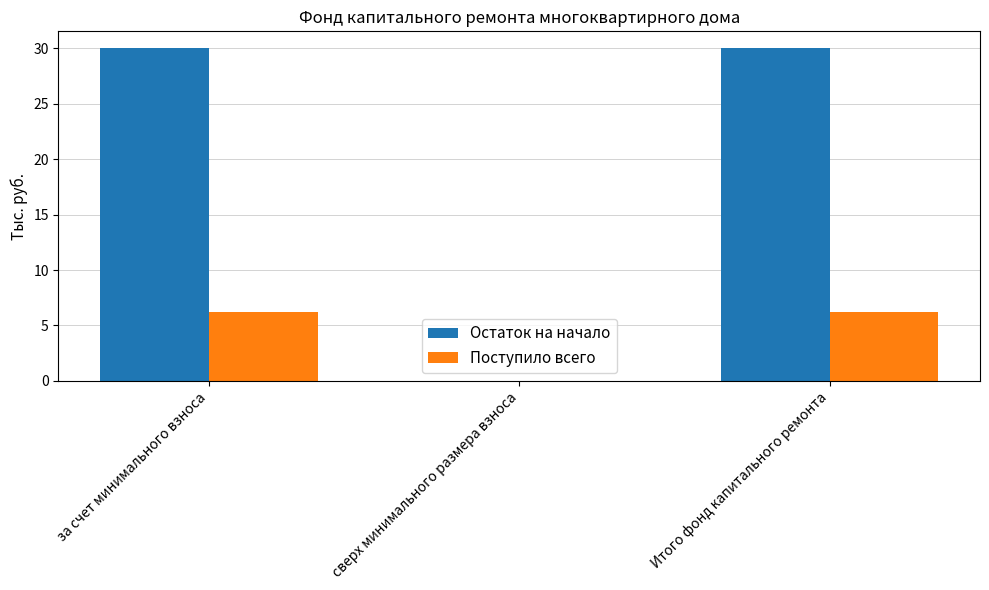

What is the sum of the Поступило всего values at за счет минимального взноса and Итого фонд капитального ремонта?

12.4